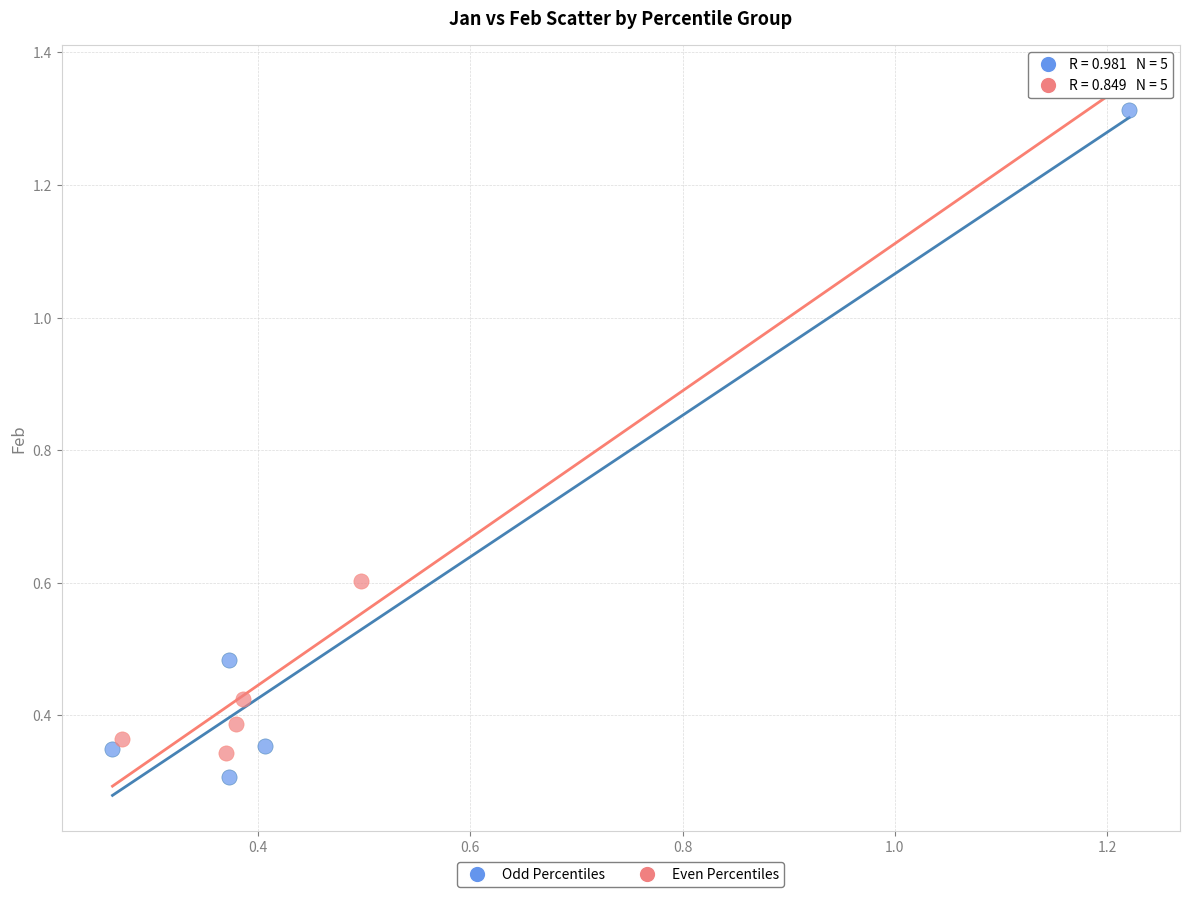

Which series reaches the maximum Y coordinate?

Odd Percentiles